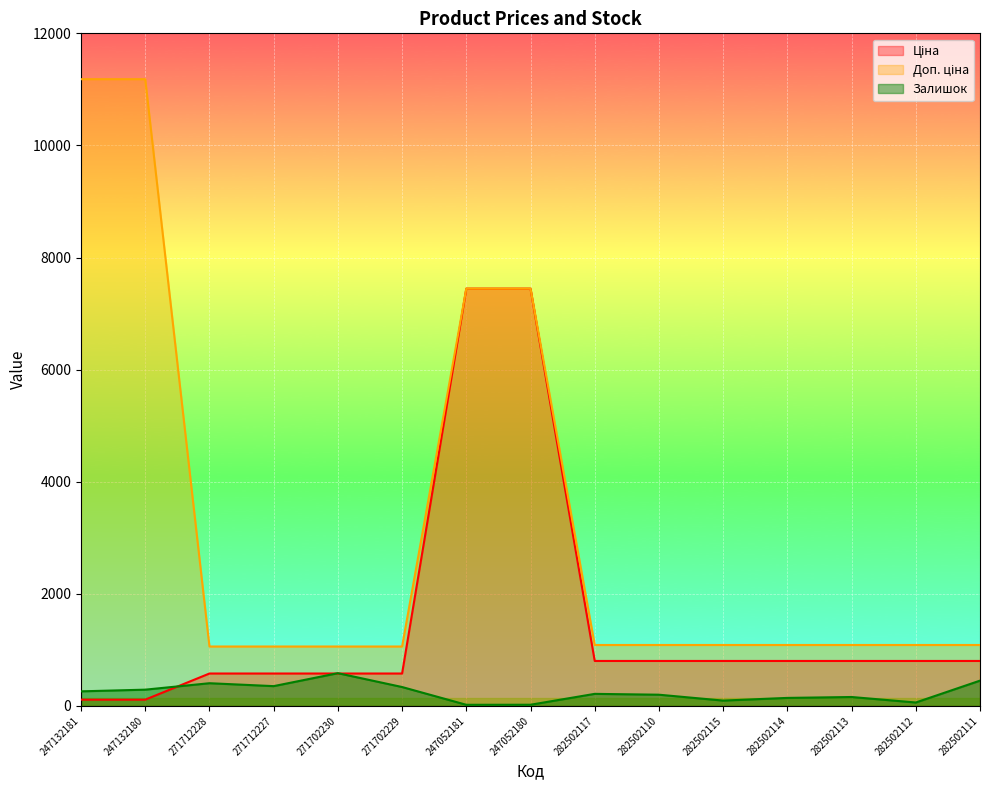

What is the approximate value of Доп. ціна at 247132181?

11182.0